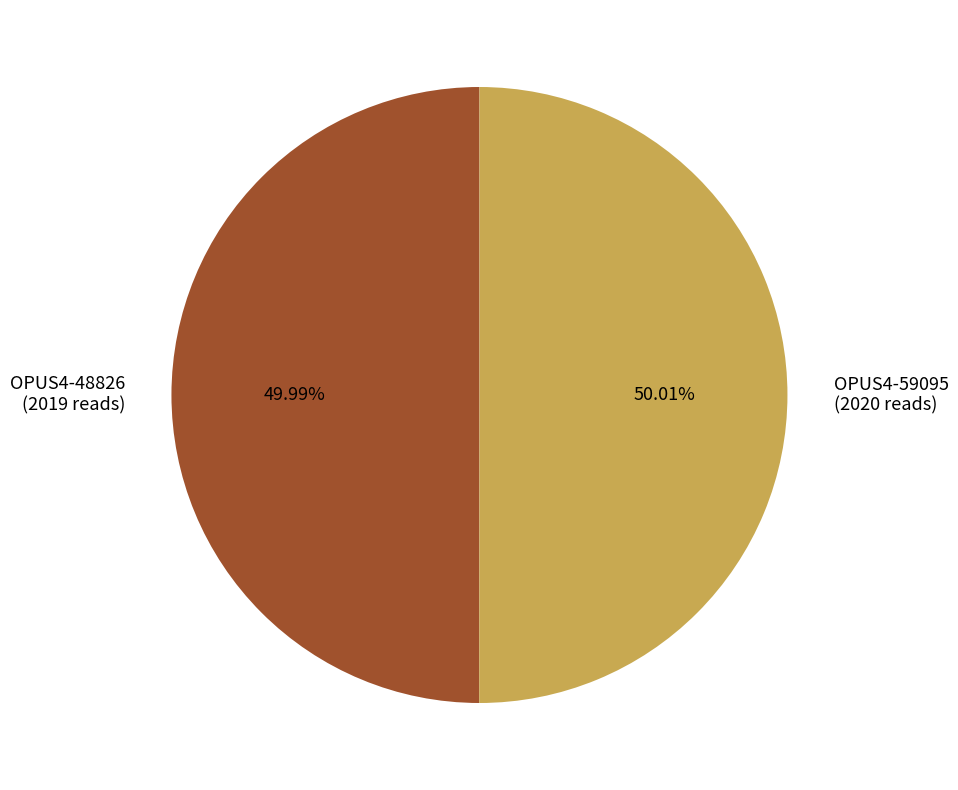

Is it true that OPUS4-48826 is 38% of the pie?

False